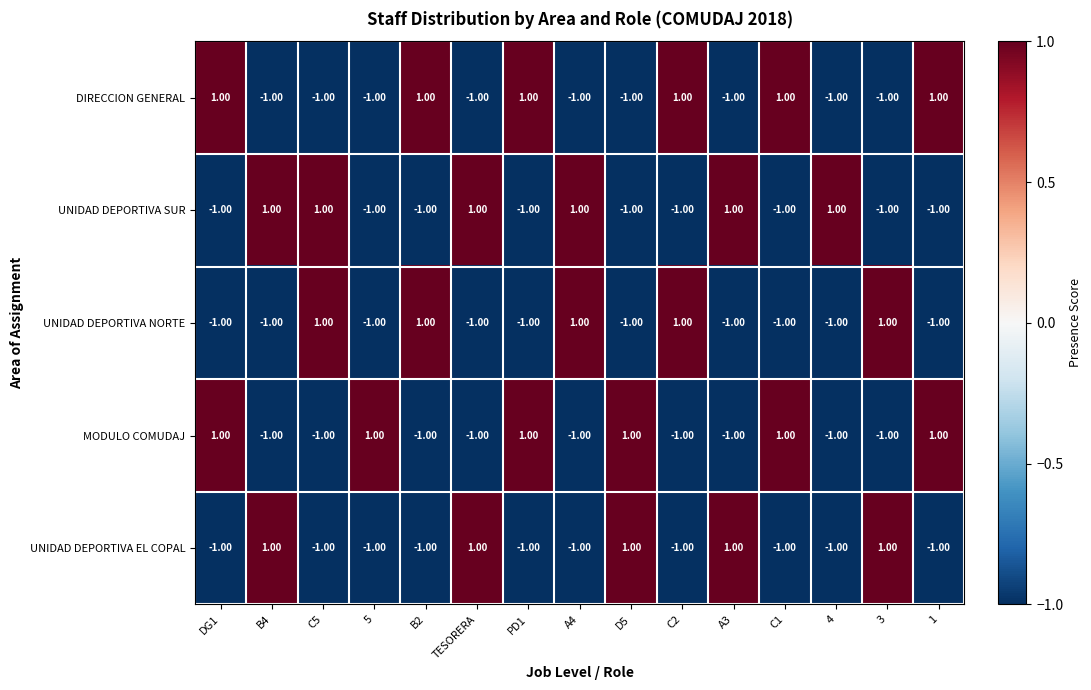

What is the total value across all series at C2?

-1